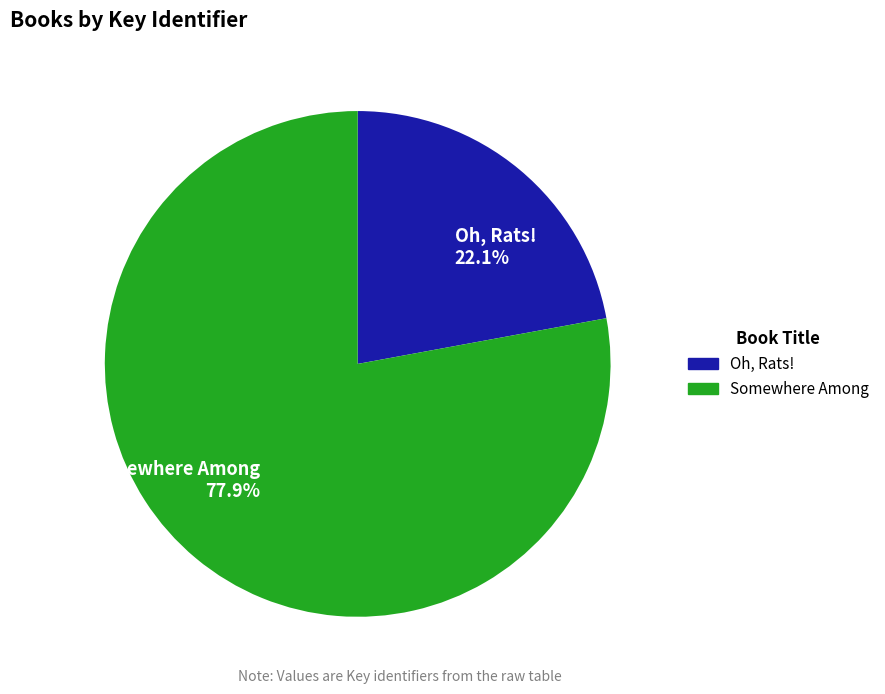

What is the ratio of the value at Oh, Rats! 22.1% to the value at Somewhere Among 77.9%?

0.3